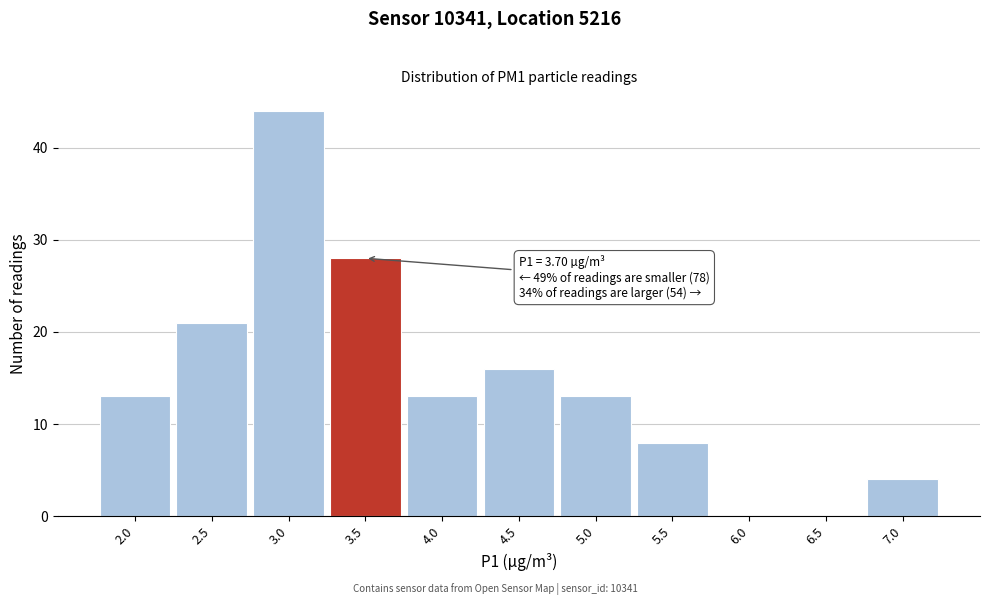

Is it true that the value at 3.0 is 78?

False